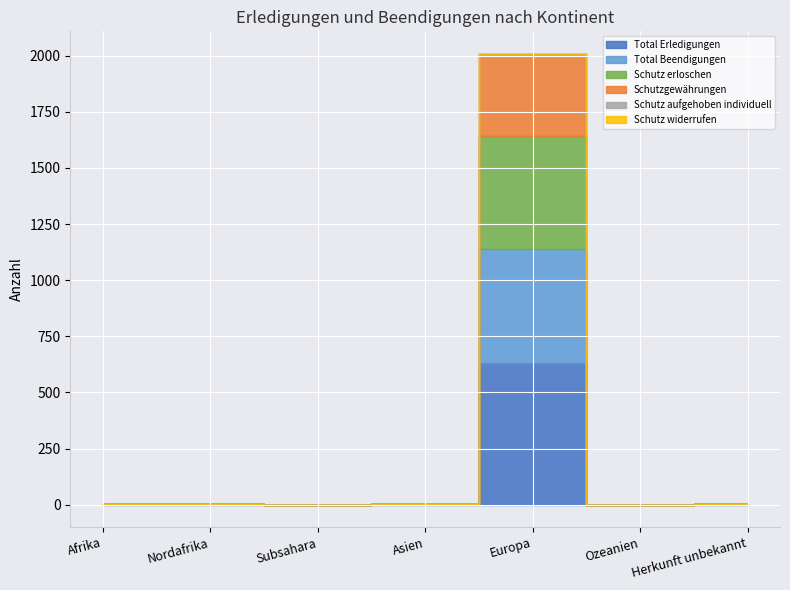

Which series has the largest total across all categories?

Total Erledigungen